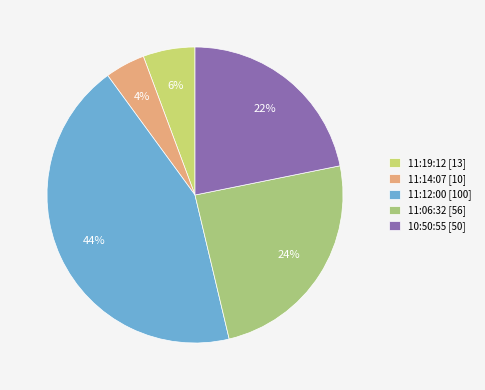

To the nearest percent, what percentage of the pie is 11:19:12?

6%